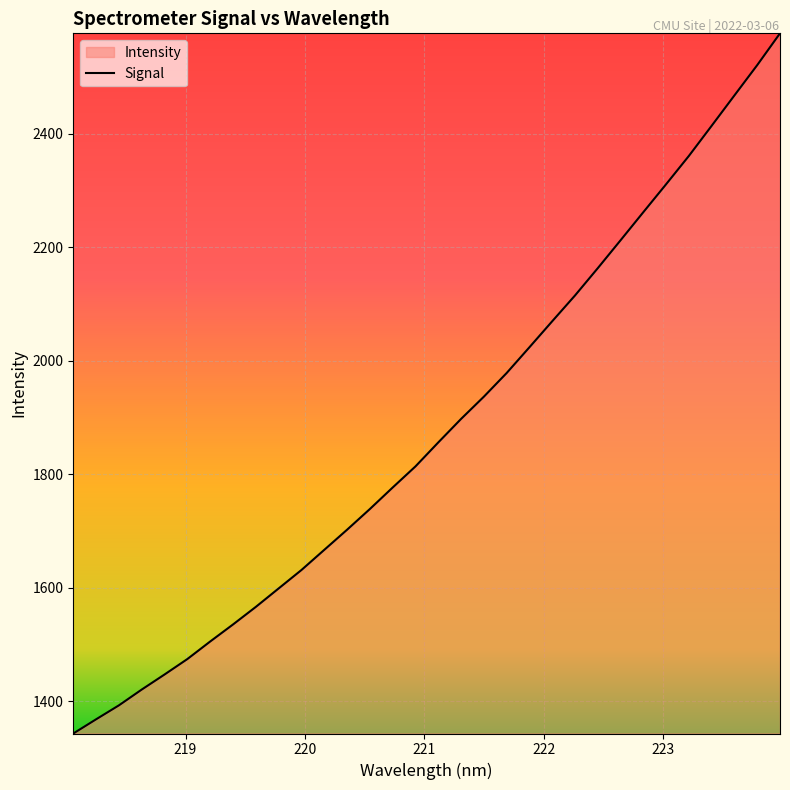

What is the difference between the maximum and minimum values?

1234.7